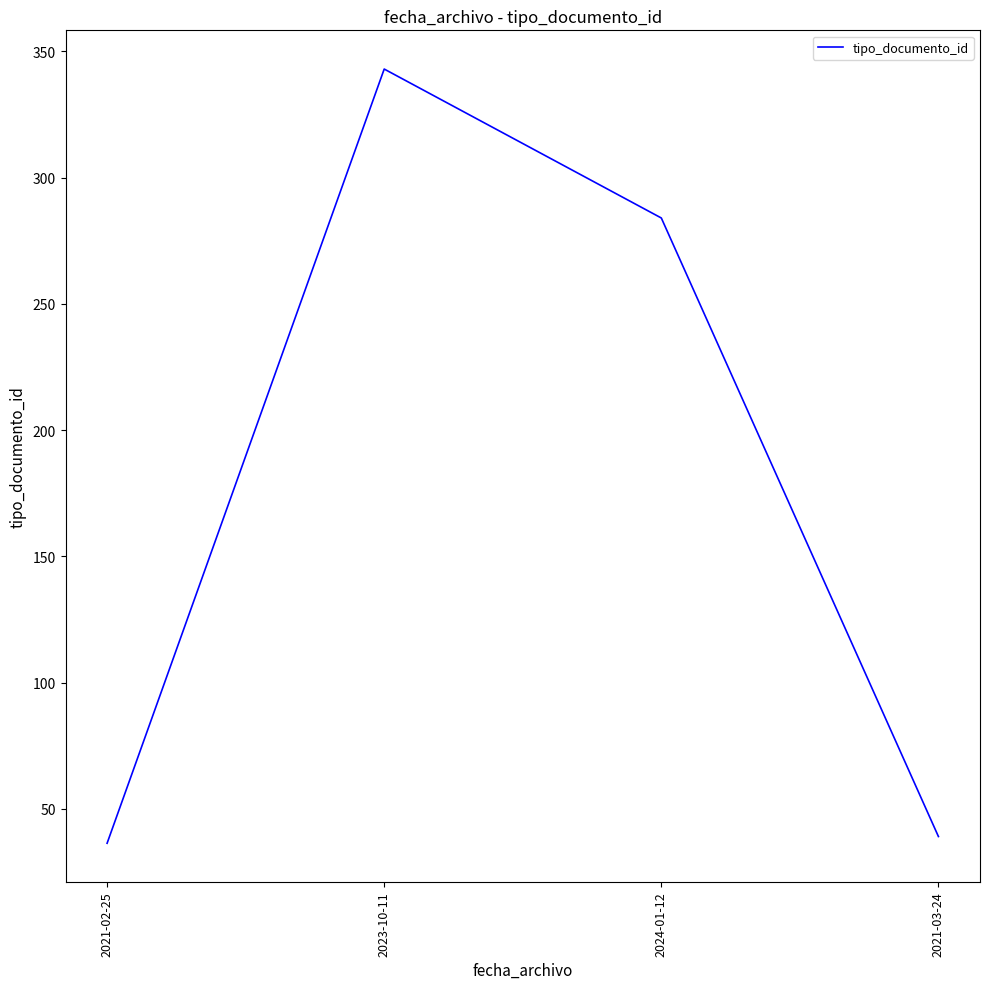

Is it true that the value at 2023-10-11 is 343.0?

True